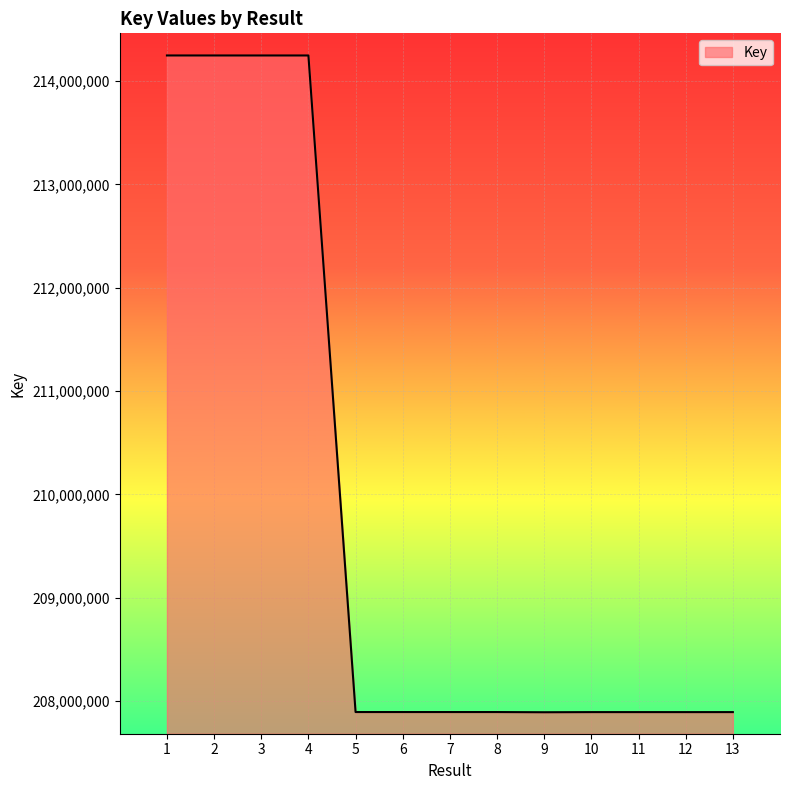

Approximately how many times larger is the value at 11 compared to 5?

1.0